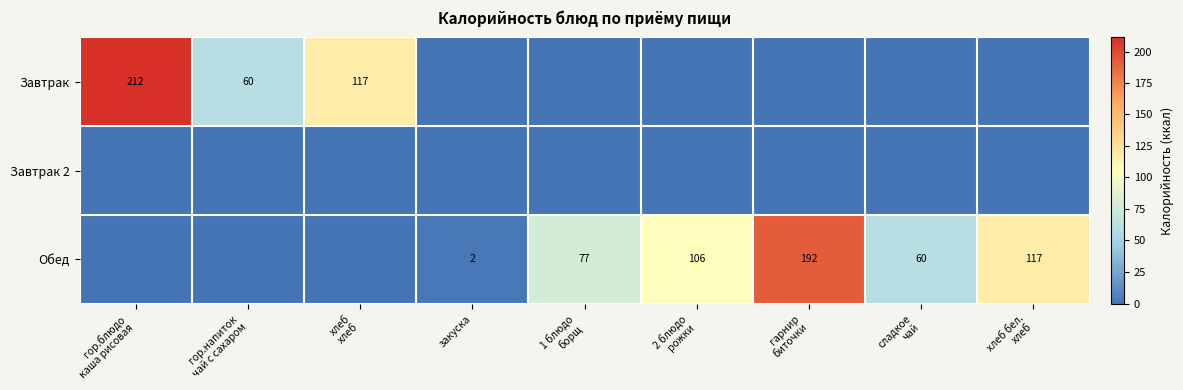

Is the value of Завтрак at хлеб хлеб greater than the value of Завтрак 2 at гор.напиток чай с сахаром?

Yes